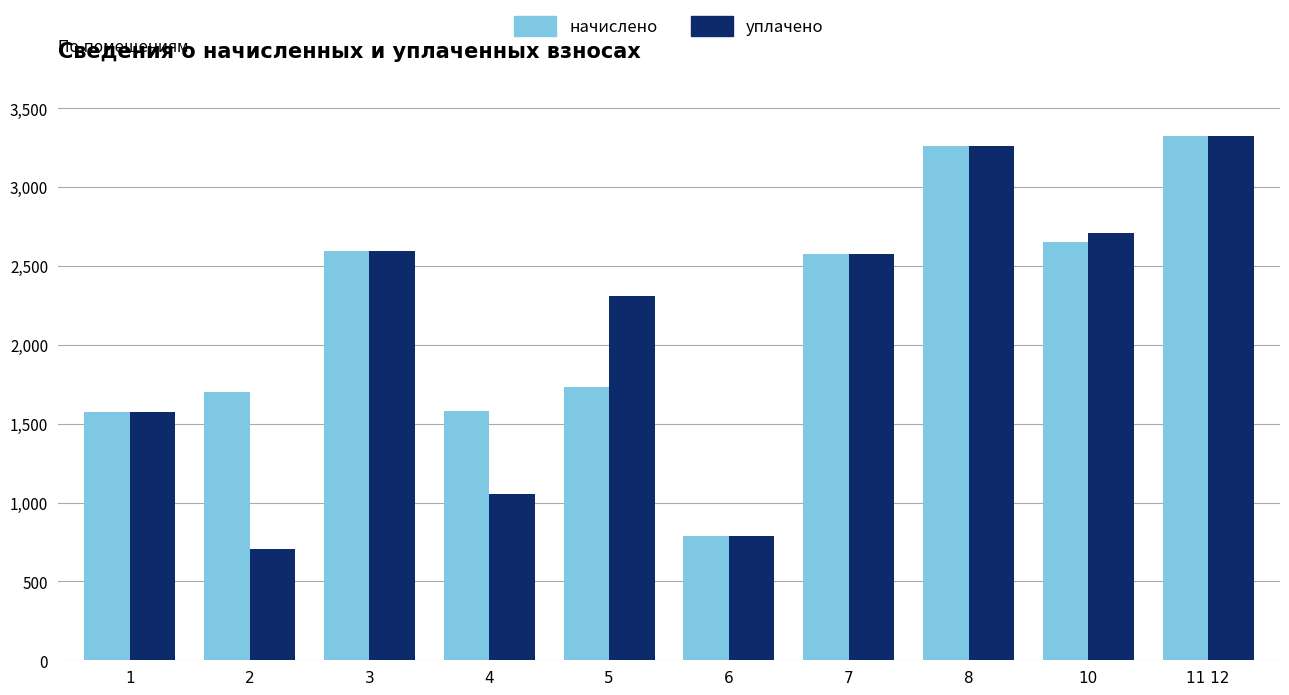

What is the difference between the уплачено values at 11 12 and 5?

1017.9